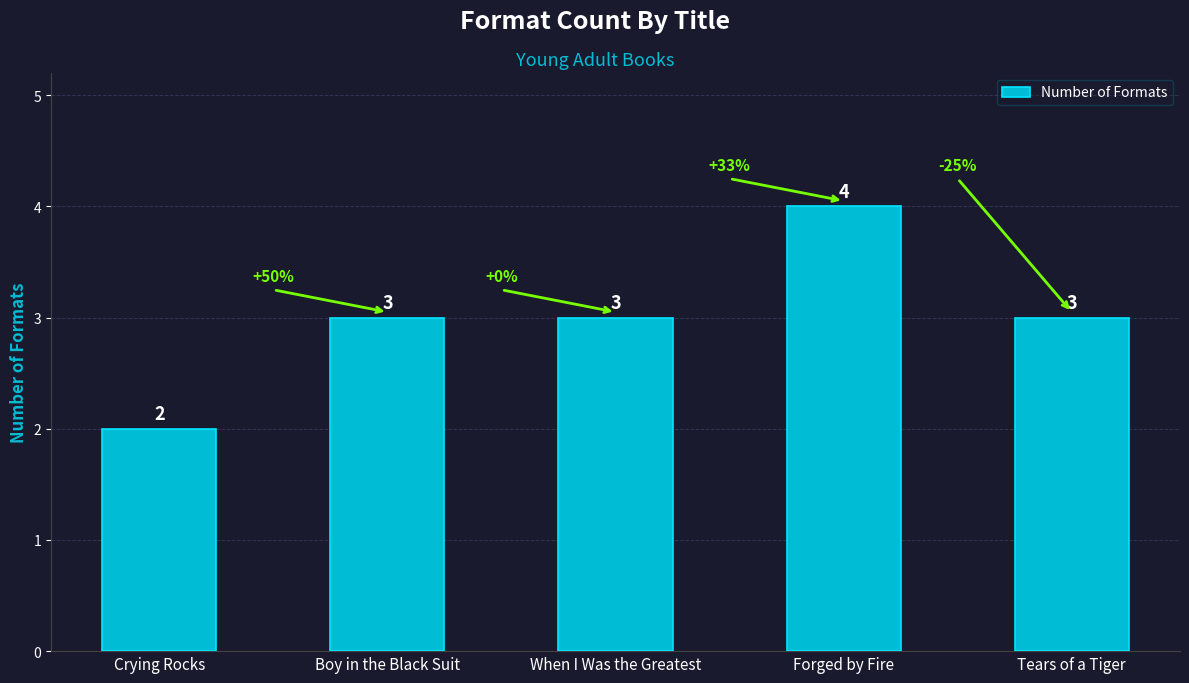

Reading left to right, list all the values displayed in this chart.

Crying Rocks=2	Boy in the Black Suit=3	When I Was the Greatest=3	Forged by Fire=4	Tears of a Tiger=3